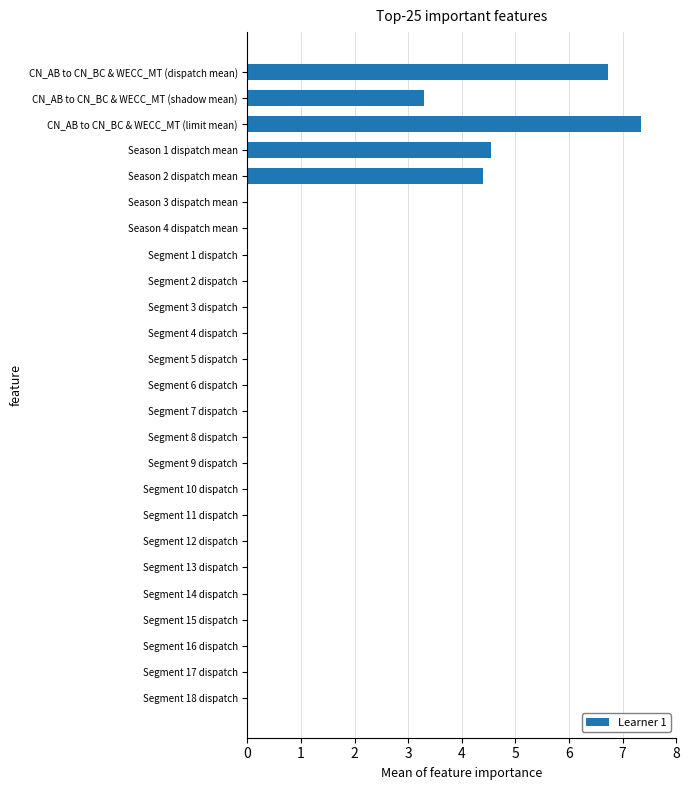

What is the sum of all values?

26.3